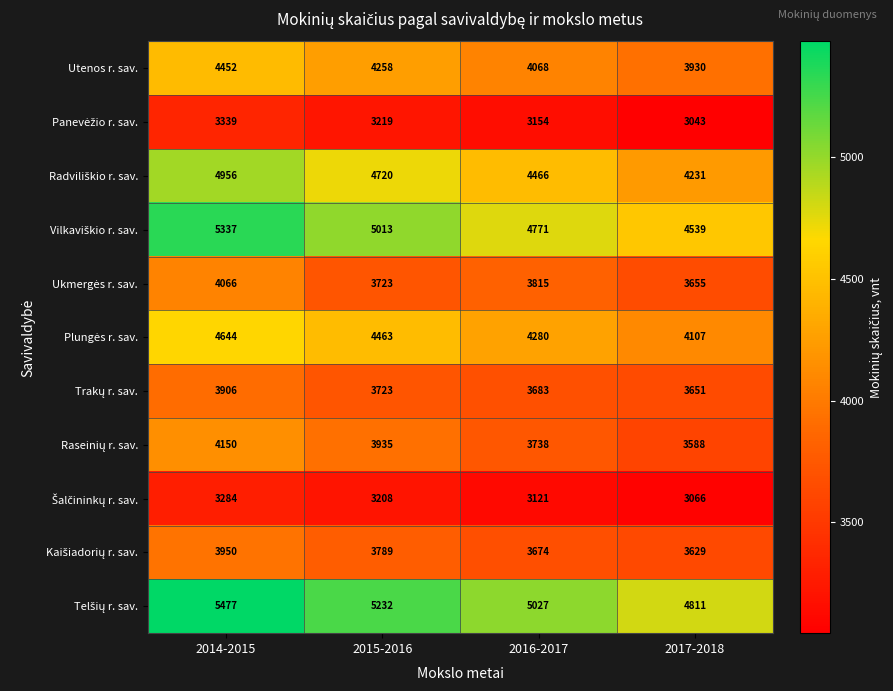

Is it true that Utenos r. sav. equals 2144 at 2015-2016?

False